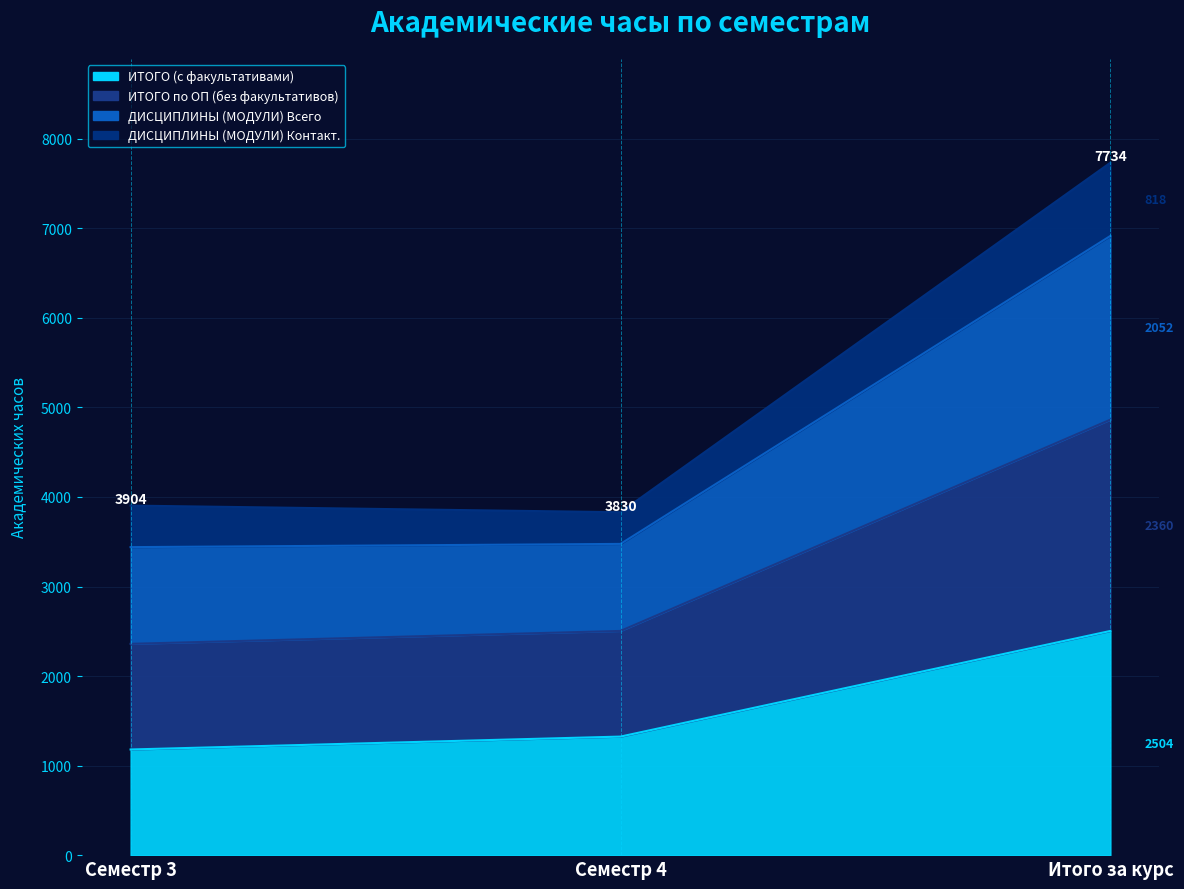

How many data points in ИТОГО (с факультативами) are above 1324?

1